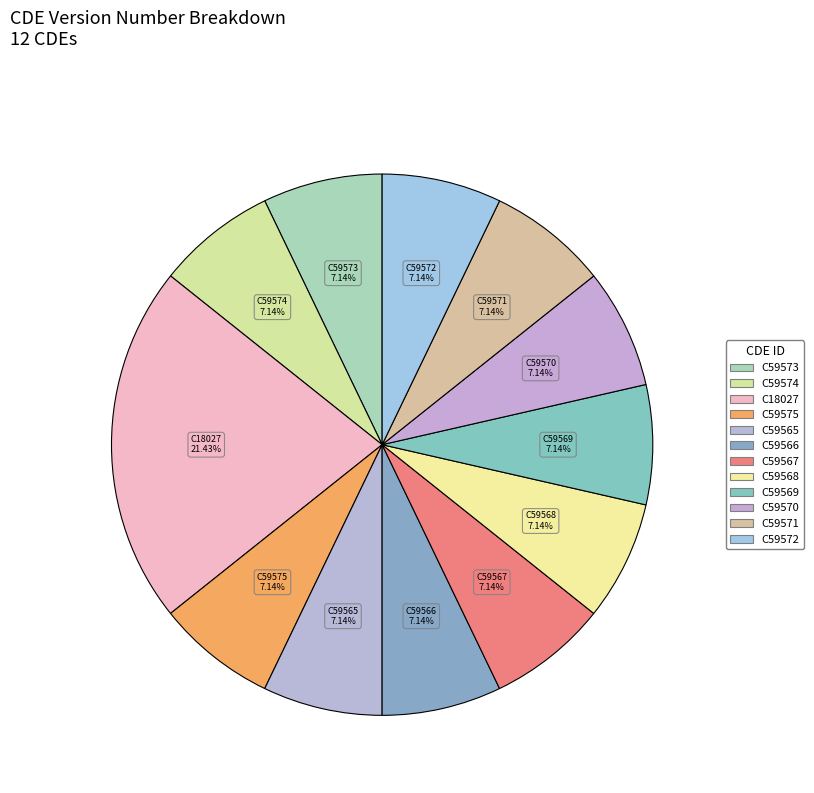

What is the ratio of the value at C59566 to the value at C59567?

1.0